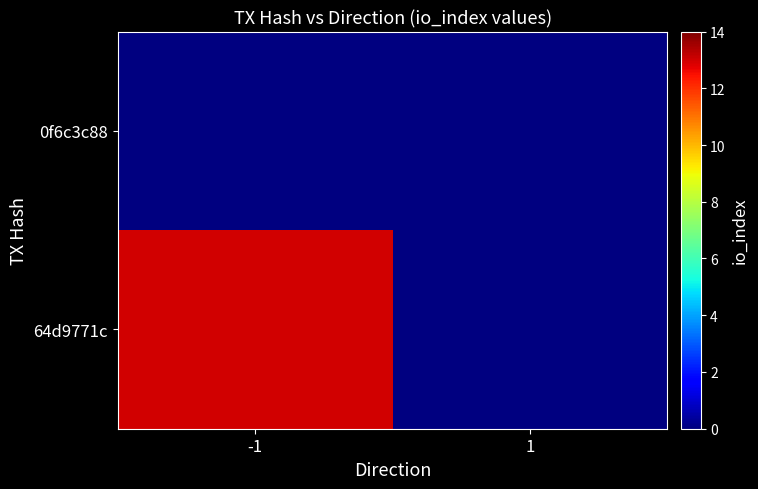

At -1, list the series in order from largest to smallest.

64d9771c, 0f6c3c88